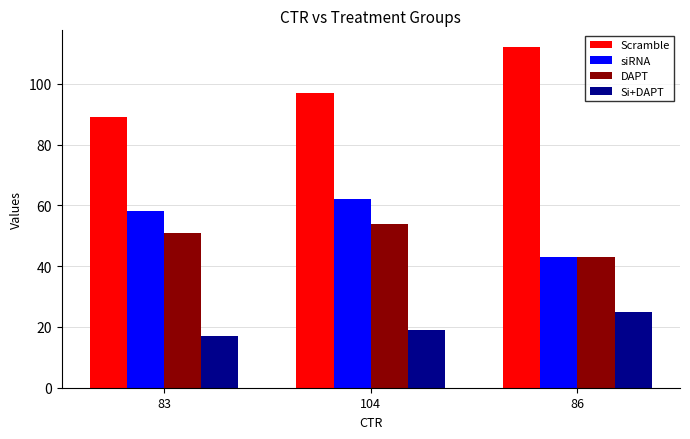

What is the label of the 2nd bar from the right?

104